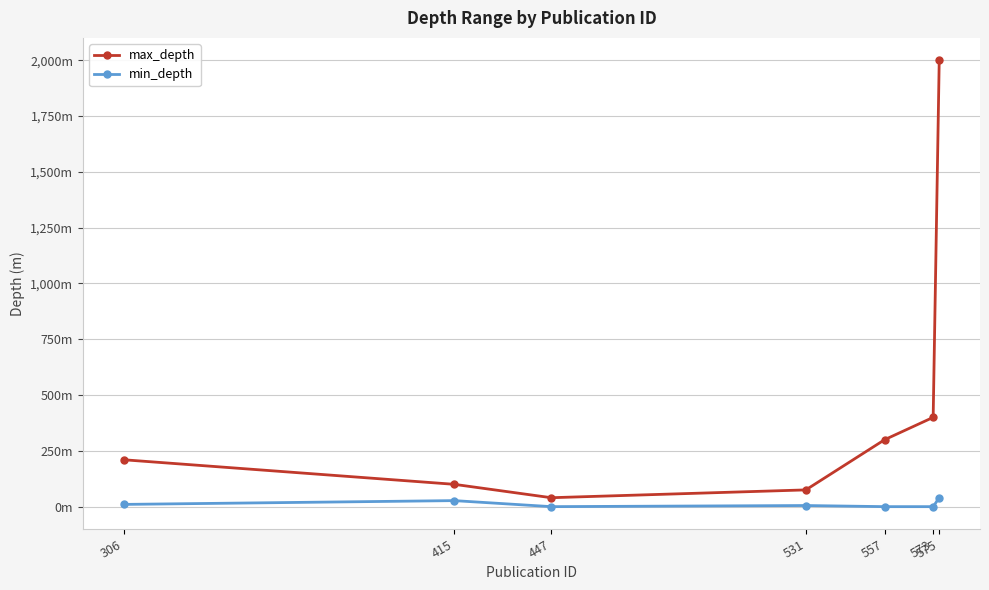

At which label is min_depth closest to 20?

415